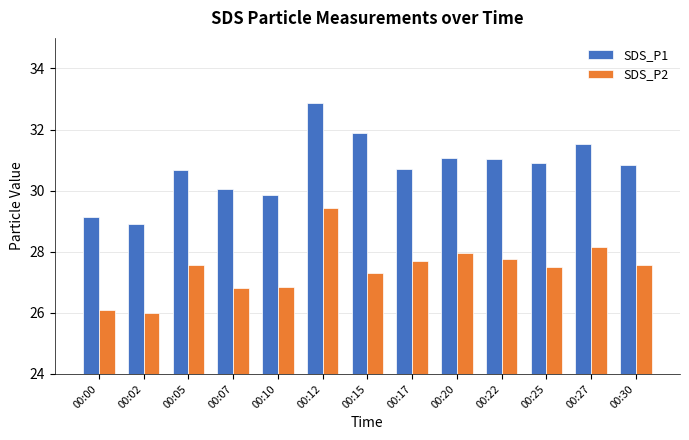

Which series has the largest total across all categories?

SDS_P1